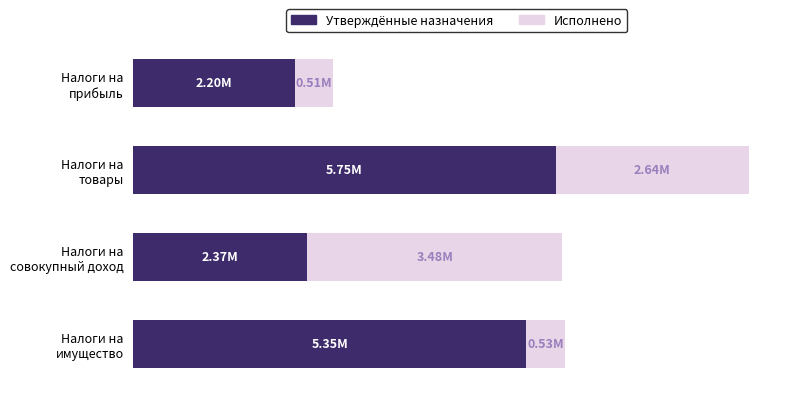

Which series has the largest total across all categories?

Утверждённые назначения